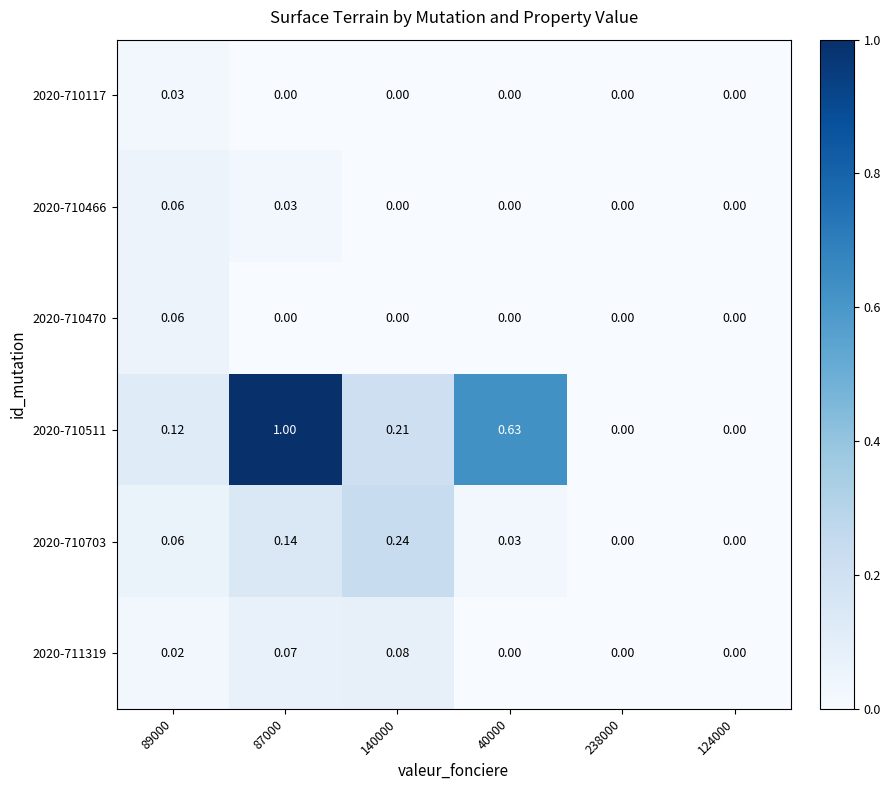

Is the value of 2020-711319 at 124000 greater than the value of 2020-710470 at 89000?

No